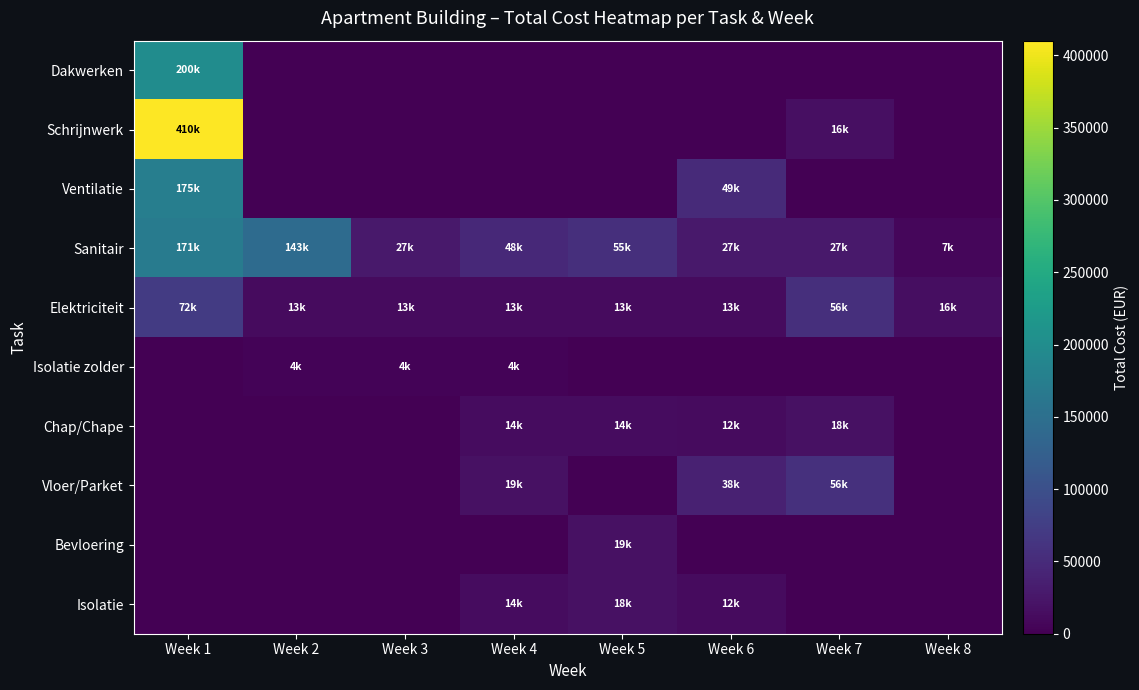

At Week 6, list the series in order from smallest to largest.

Dakwerken, Schrijnwerk, Isolatie zolder, Bevloering, Chap/Chape, Isolatie, Elektriciteit, Sanitair, Vloer/Parket, Ventilatie